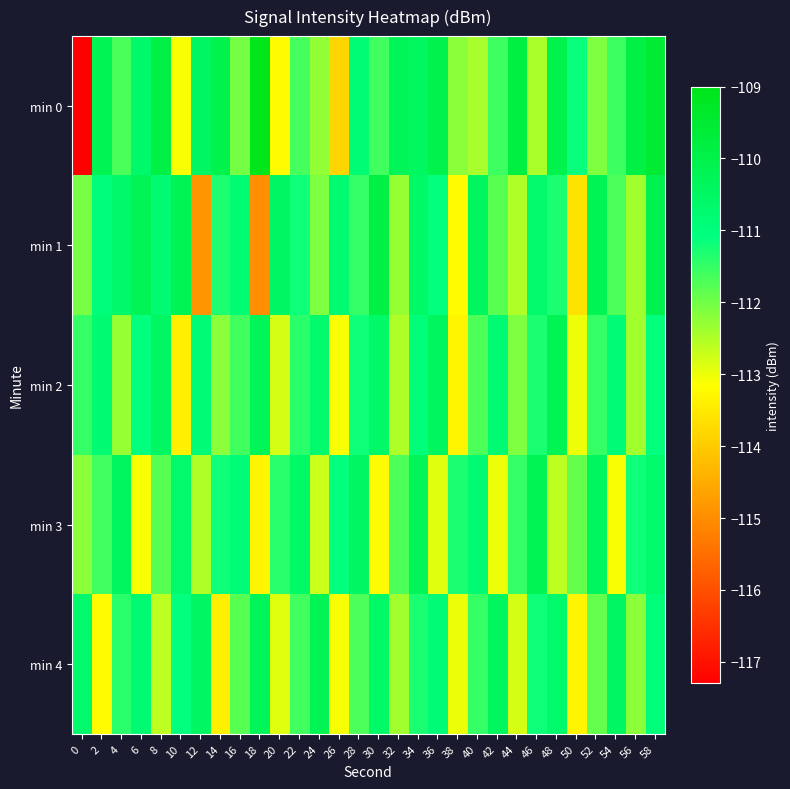

Which series has the largest total across all categories?

min 0